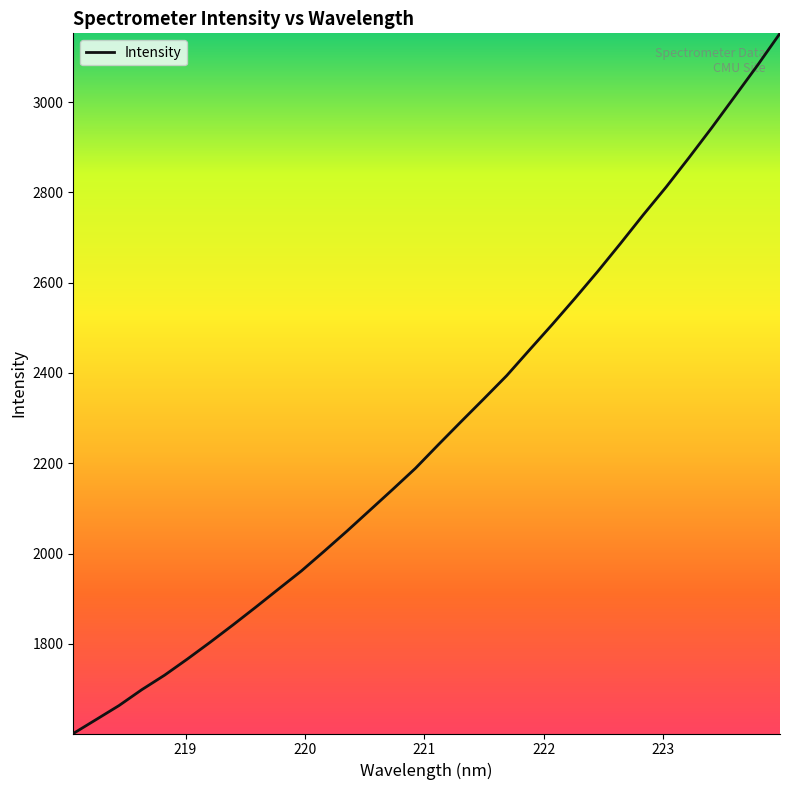

What is the smallest value displayed?

1601.4